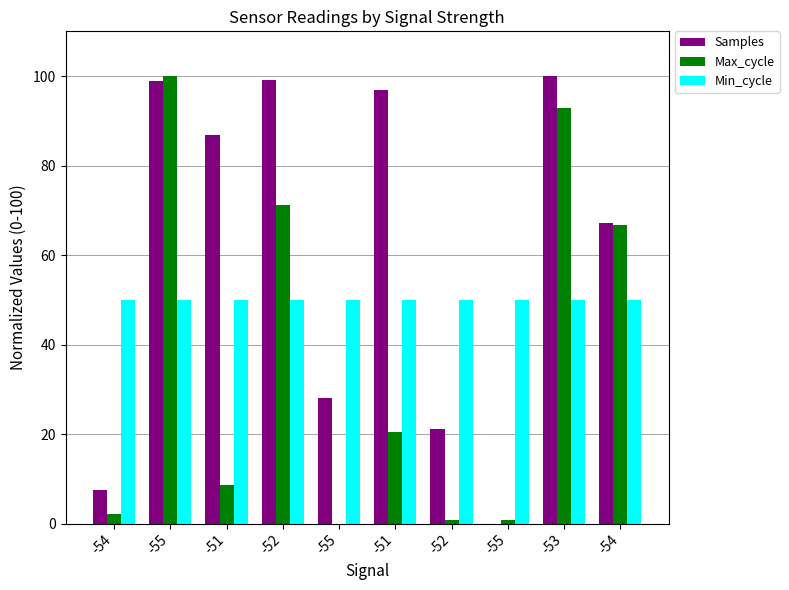

Reading left to right, extract all data points from this chart.

Samples: -54=7.5	-55=98.9	-51=86.8	-52=99.2	-55=28.0	-51=96.9	-52=21.2	-55=0.0	-53=100.0	-54=67.2
Max_cycle: -54=2.2	-55=100.0	-51=8.5	-52=71.2	-55=0.0	-51=20.4	-52=0.7	-55=0.7	-53=92.8	-54=66.6
Min_cycle: -54=50.0	-55=50.0	-51=50.0	-52=50.0	-55=50.0	-51=50.0	-52=50.0	-55=50.0	-53=50.0	-54=50.0